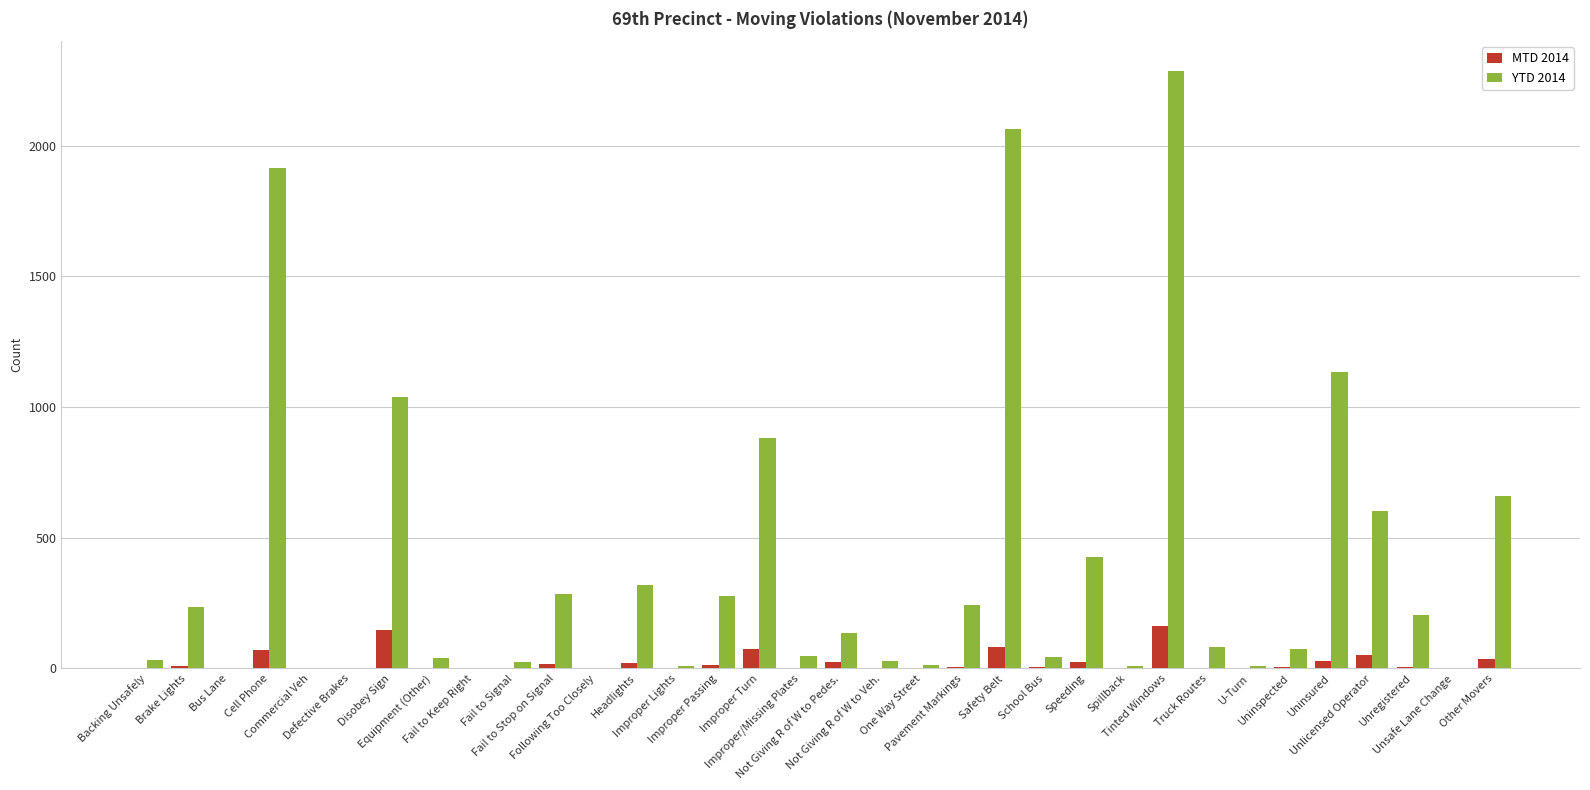

Which series has the largest range (max minus min)?

YTD 2014